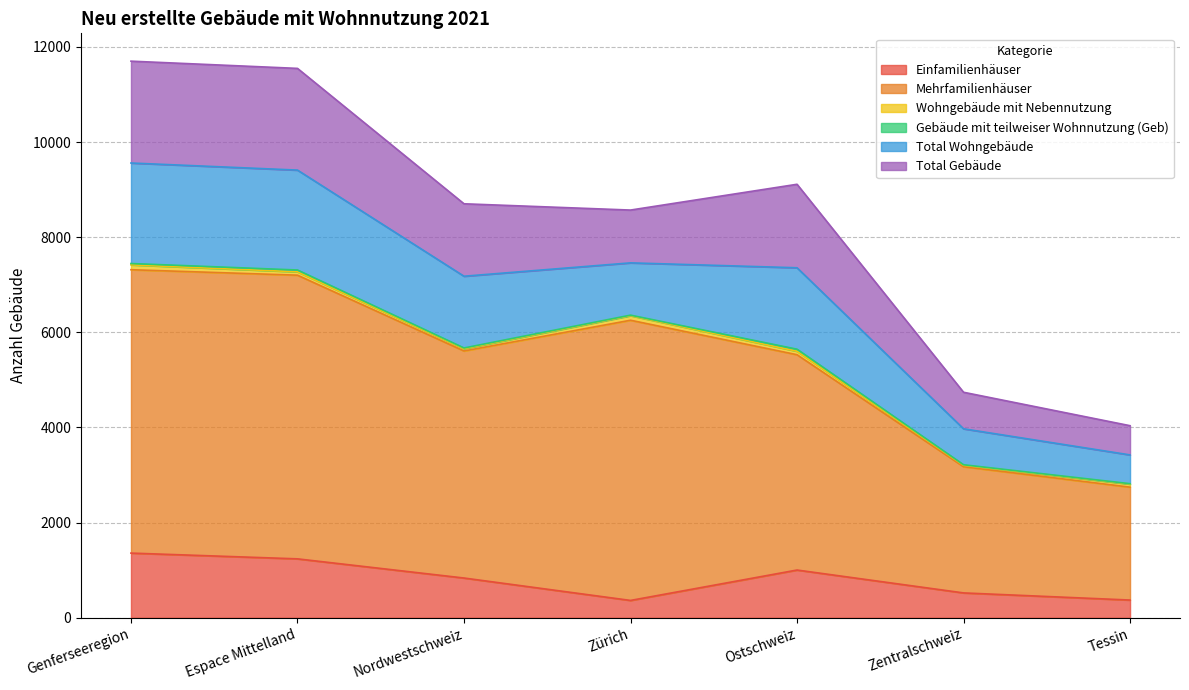

What is the highest value of the Total Wohngebäude series?

2113